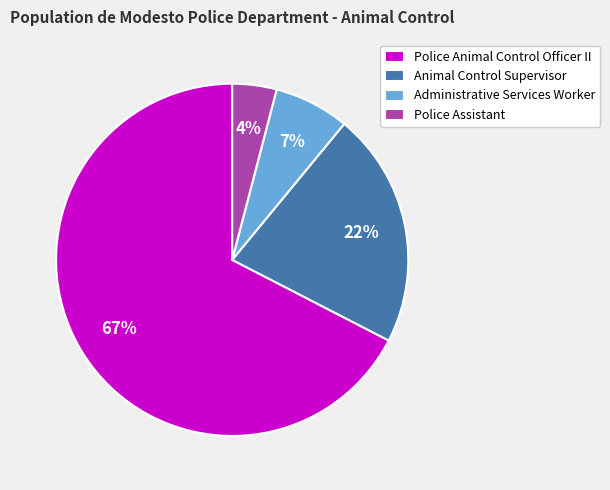

Between Police Animal Control Officer II and Animal Control Supervisor, which is larger?

Police Animal Control Officer II